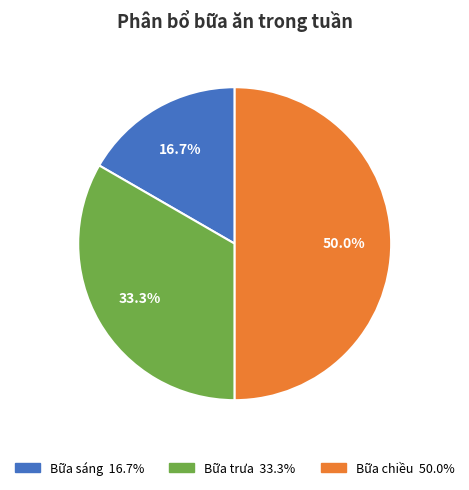

What portion of the pie excludes Bữa chiều?

50.0%